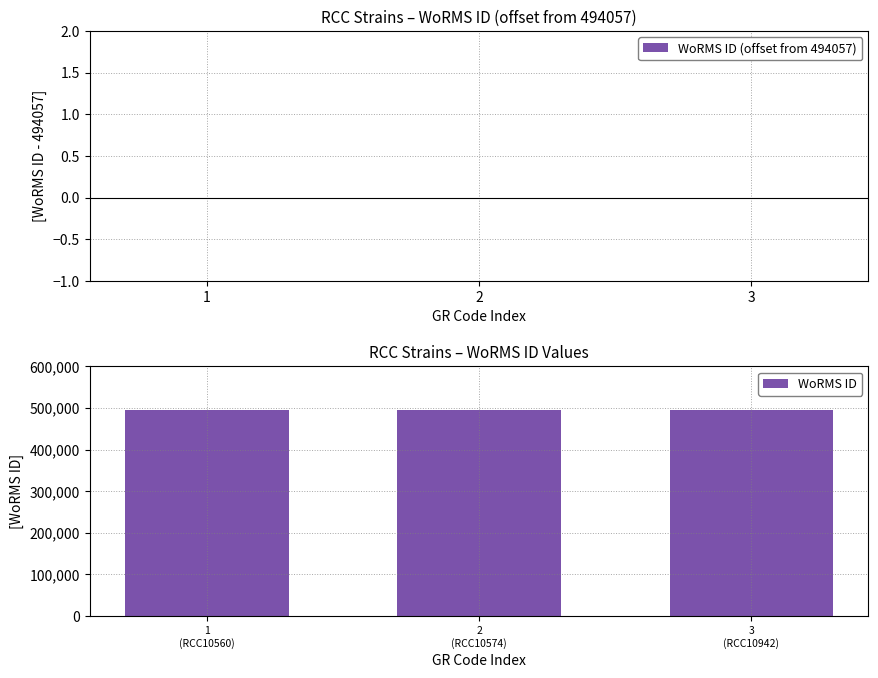

Between 3 and 1, which is larger?

3